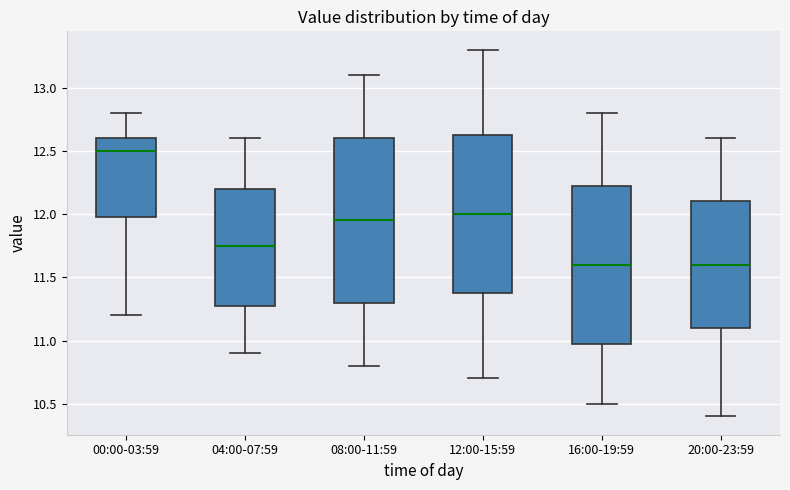

Which box has the highest median line?

00:00-03:59